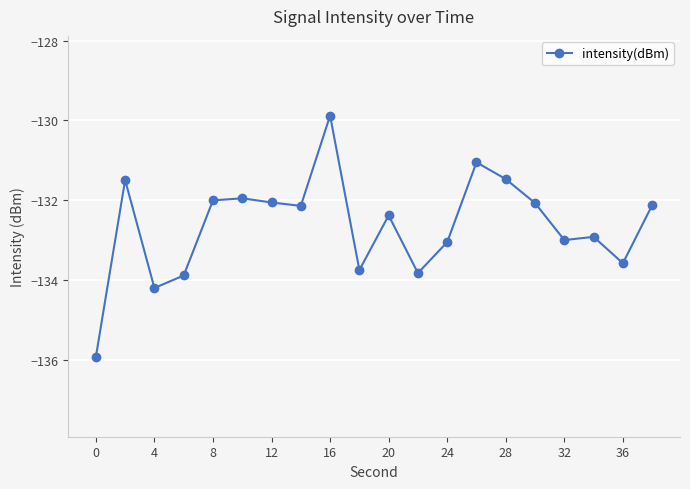

Reading left to right, transcribe all the data shown in this chart.

-135.9	-131.5	-134.2	-133.9	-132.0	-132.0	-132.1	-132.1	-129.9	-133.8	-132.4	-133.8	-133.0	-131.0	-131.5	-132.1	-133.0	-132.9	-133.6	-132.1